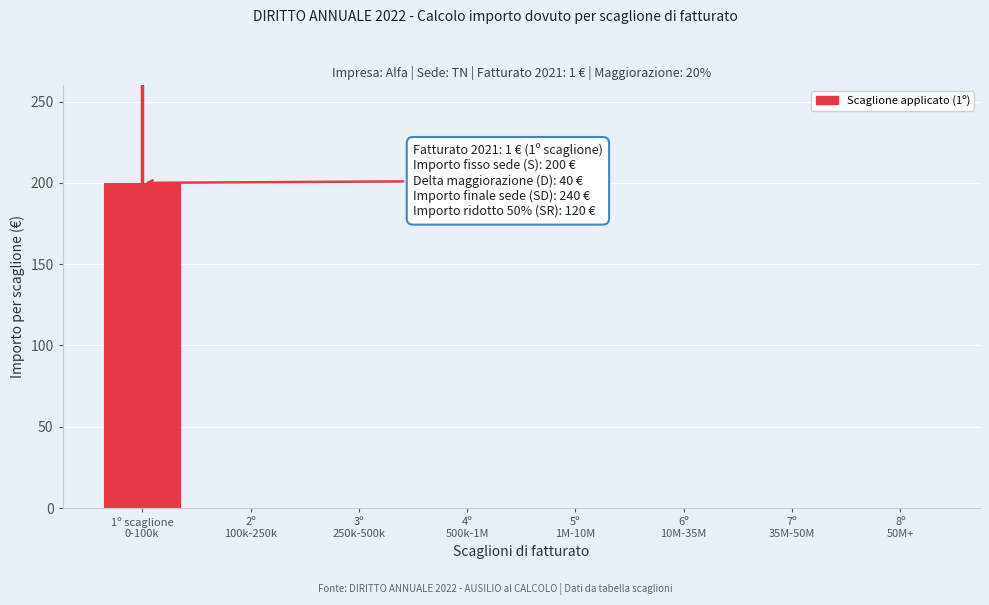

What is the sum of all values?

200